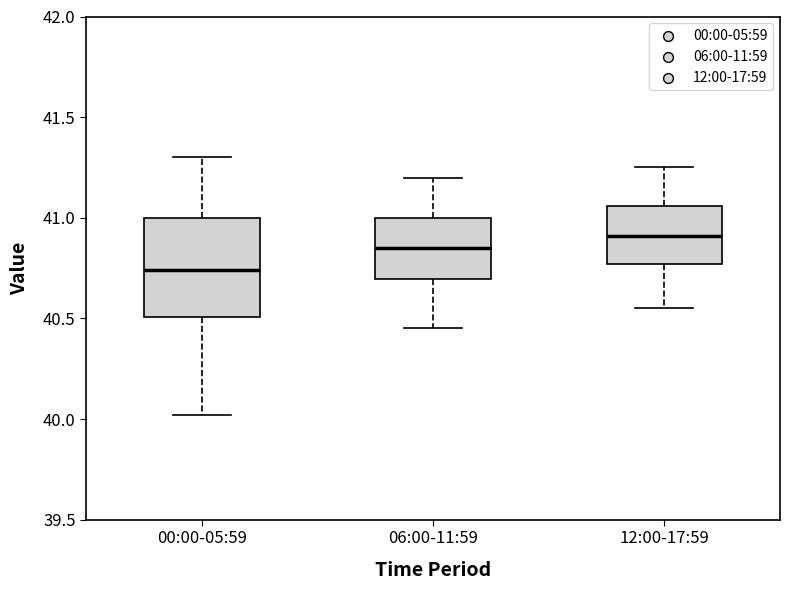

Where does the median line of the box for 12:00-17:59 sit on the y-axis? The values are not printed on the chart, so give them approximately, as read against the axis.

40.90